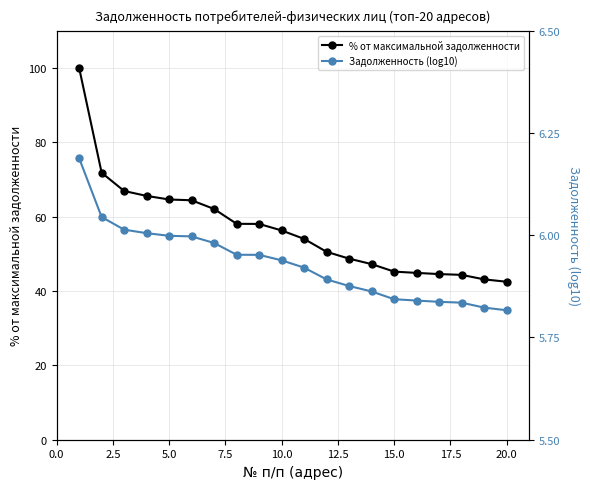

Rank the series by their maximum value, from lowest to highest.

Задолженность (log10), % от максимальной задолженности